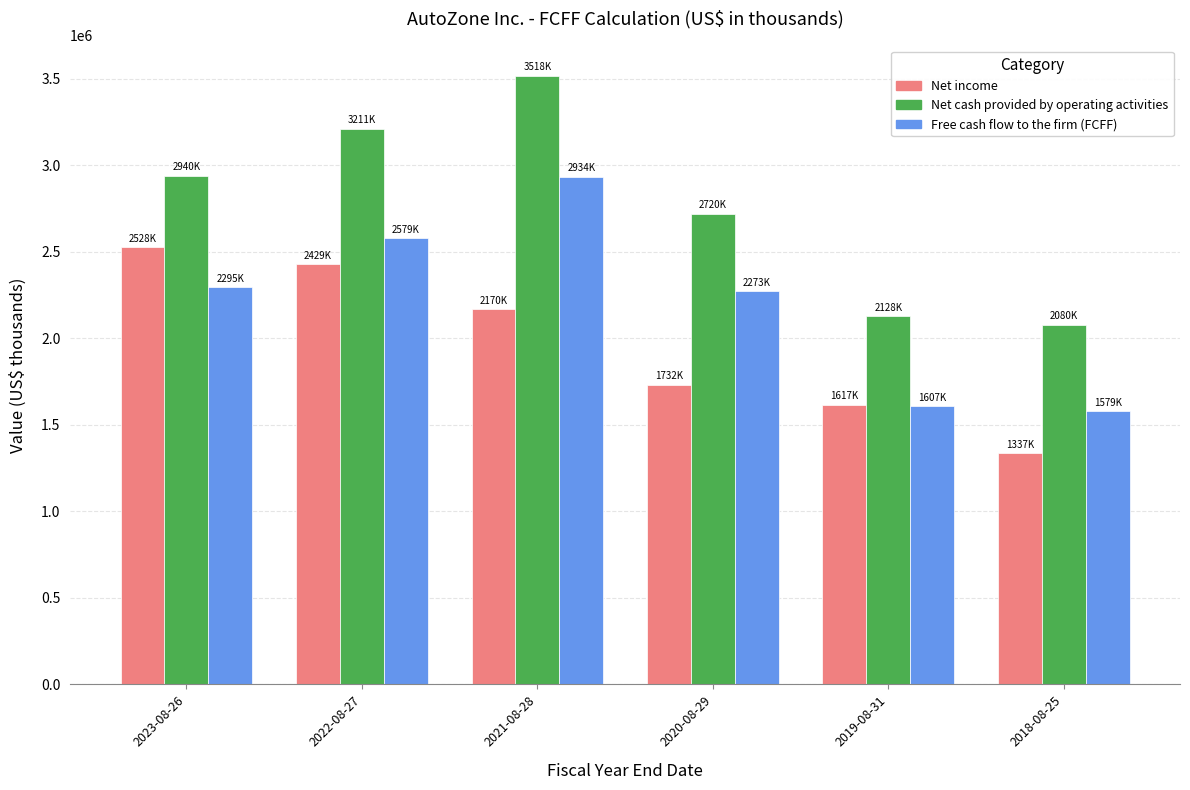

How many bars are there in each group?

3